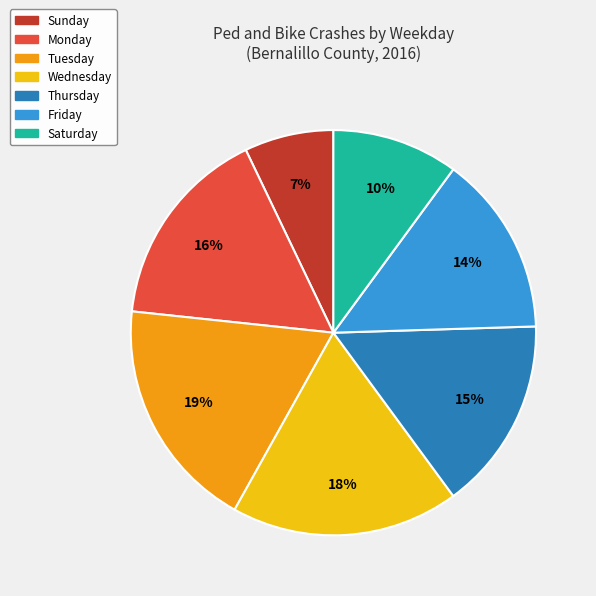

Between Friday and Thursday, which is larger?

Thursday